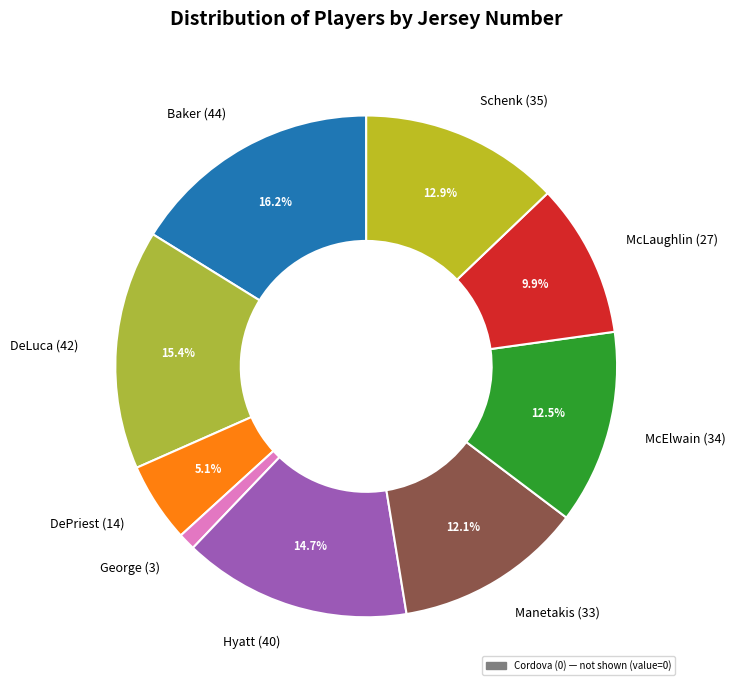

Is there a majority slice in this chart?

No